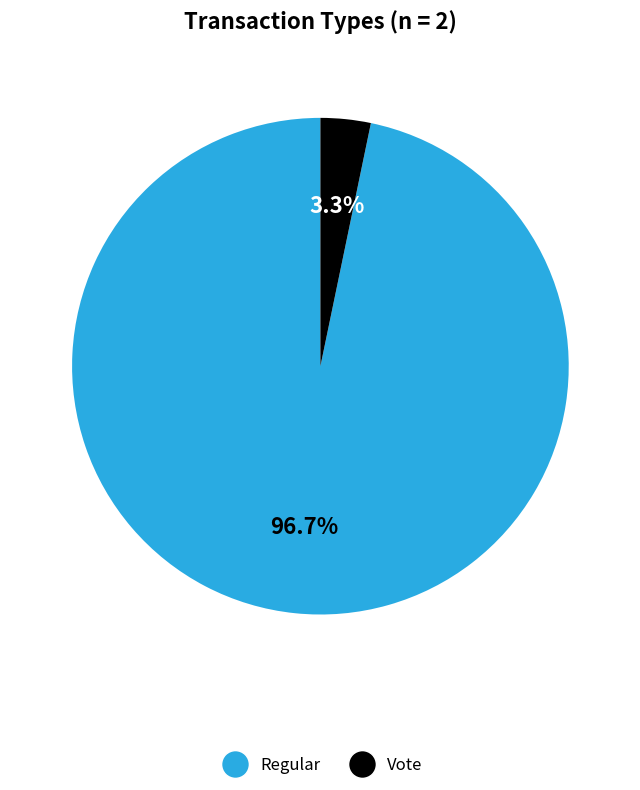

How many slices are in this pie chart?

2